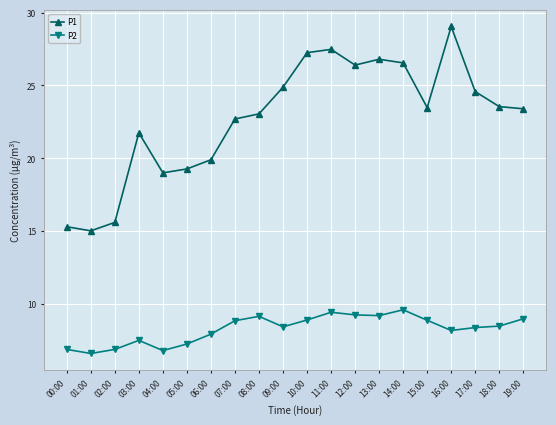

At how many categories does at least one series exceed 28?

1